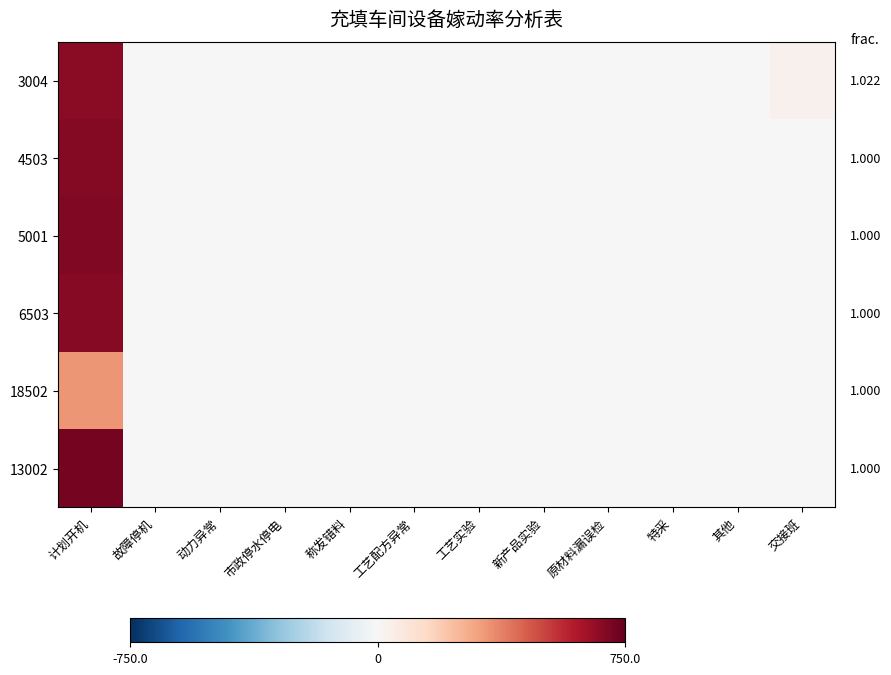

At which category is the sum across all series the highest?

计划开机